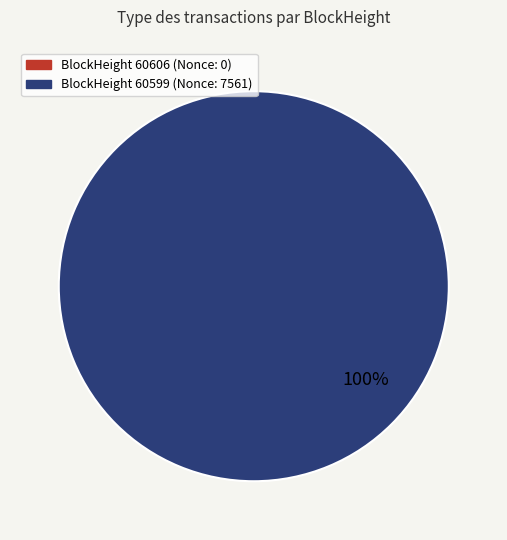

Which category has the smallest portion of the pie?

60606